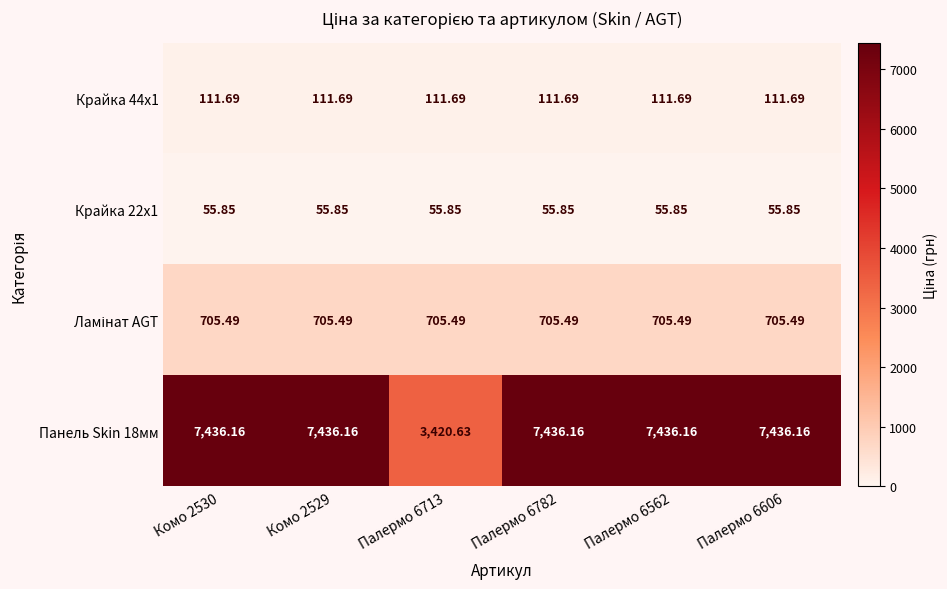

What is the total value across all series at Палермо 6713?

4293.7